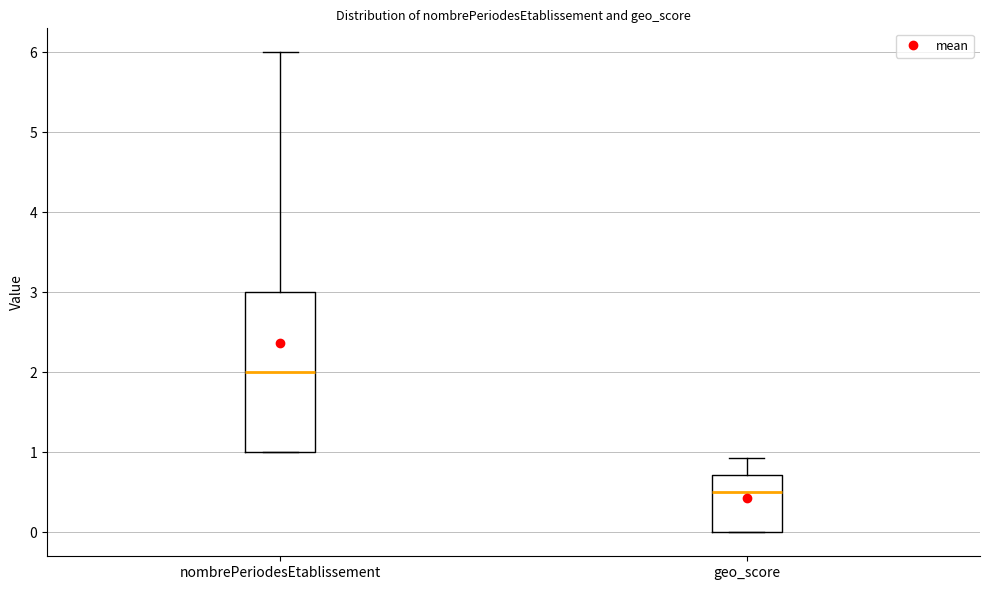

Reading left to right, read every box against the y-axis: the position of its median line, the range the box covers, and the ends of its whiskers. The values are not printed on the chart, so give them approximately, as read against the axis.

nombrePeriodesEtablissement: median 2.0, box 1.0 to 3.0, whiskers 1.0 to 6.0
geo_score: median 0.5, box 0.0 to 0.7, whiskers 0.0 to 0.9